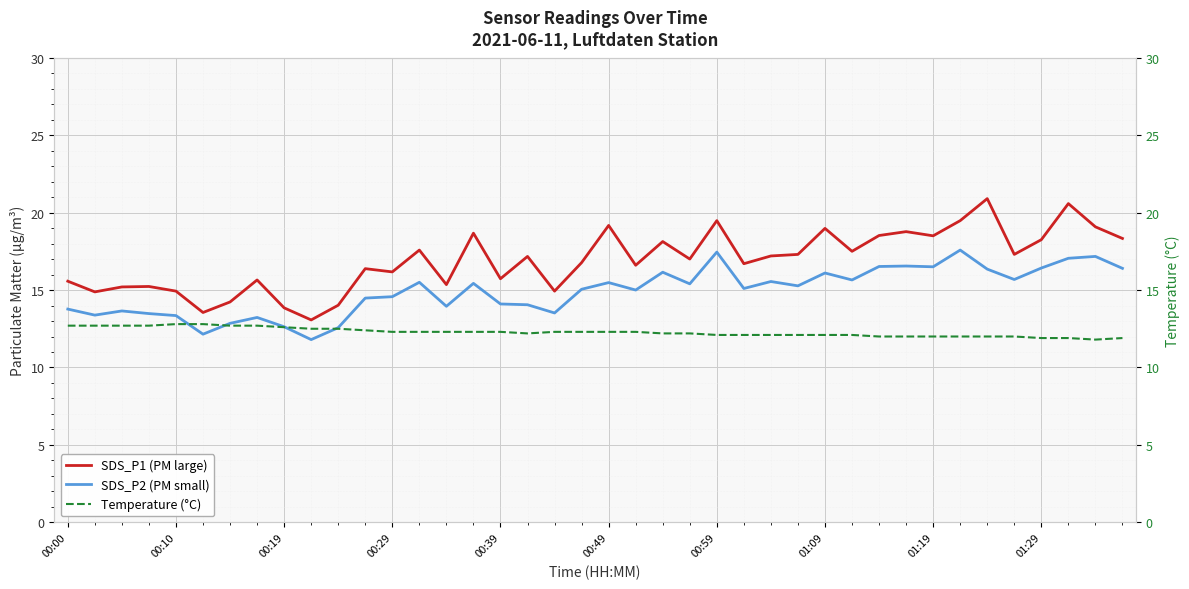

At which category does Temperature (°C) reach its first local valley?

17